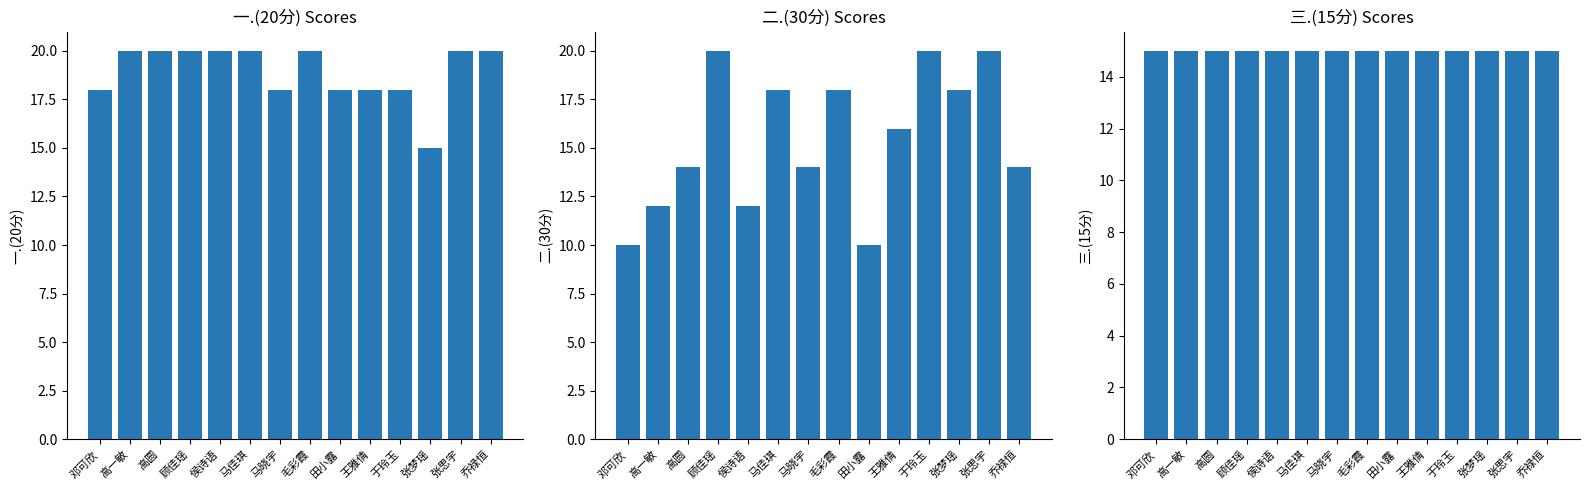

What is the value of the 二.(30分) bar at the 14th from the left?

14